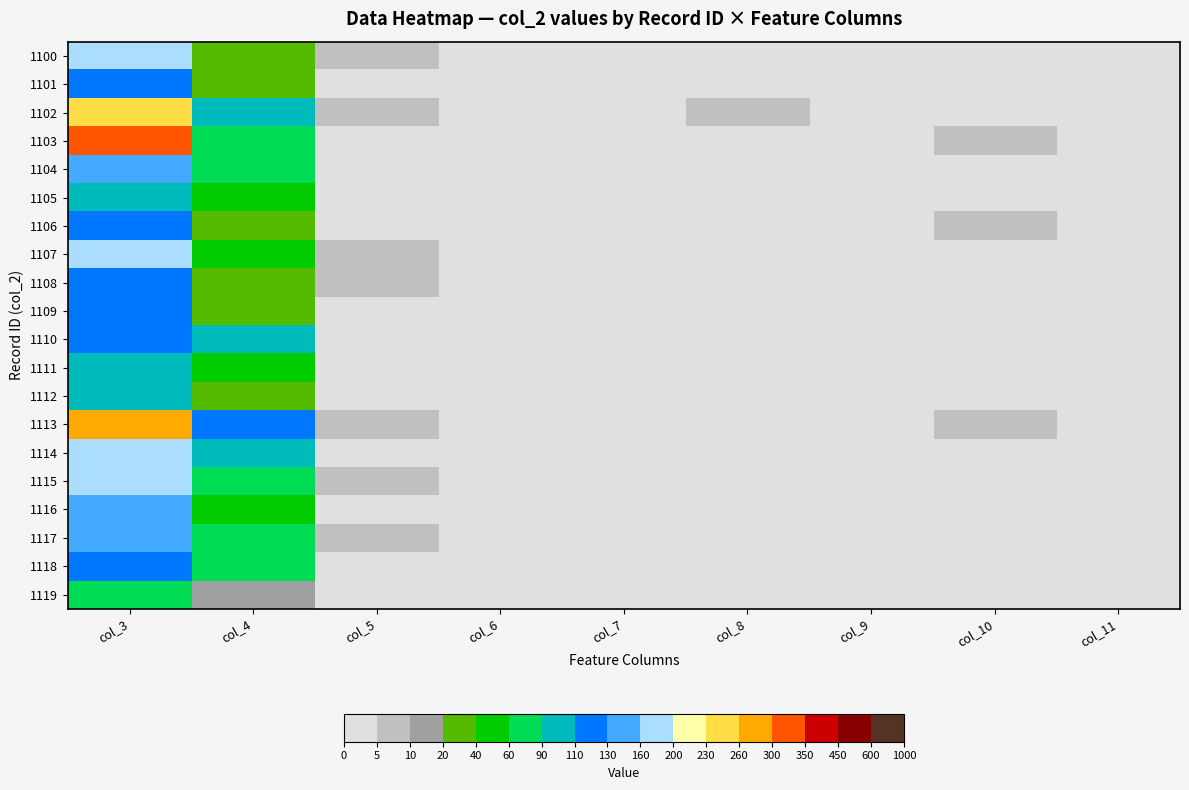

Rank the series by their maximum value, from highest to lowest.

1103, 1113, 1102, 1115, 1107, 1114, 1100, 1117, 1104, 1116, 1106, 1108, 1101, 1109, 1110, 1118, 1111, 1105, 1112, 1119